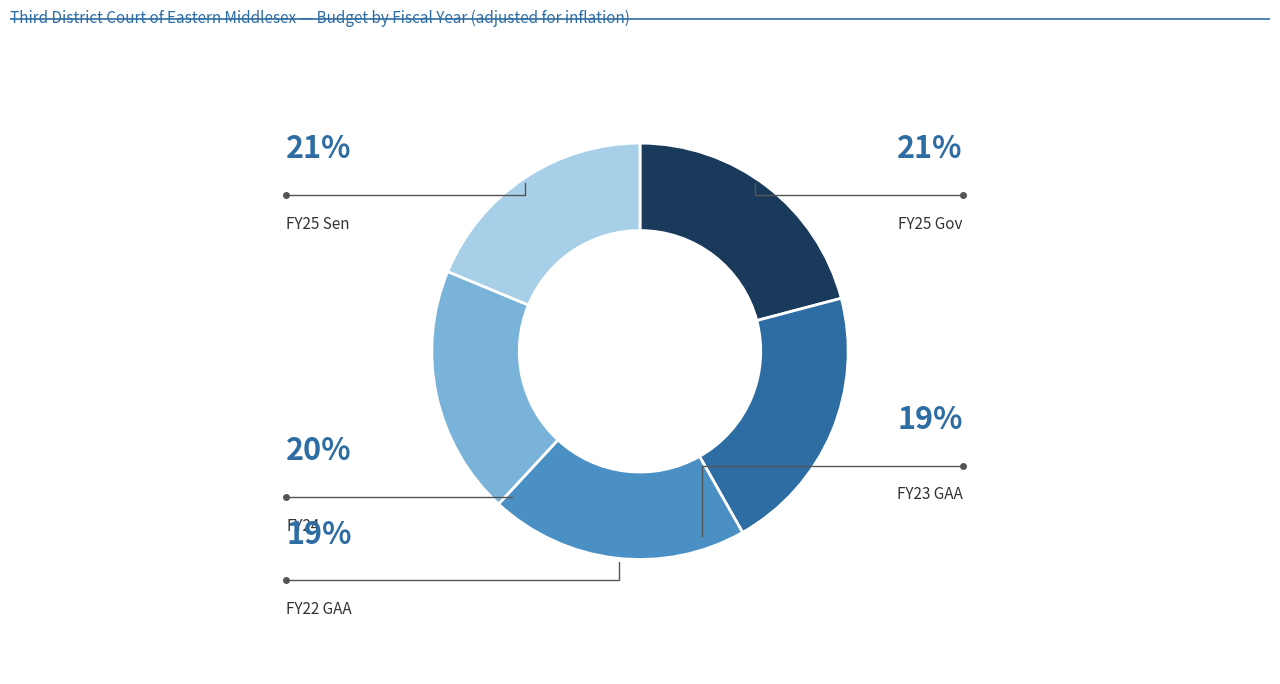

Which category has the smallest portion of the pie?

FY22 GAA